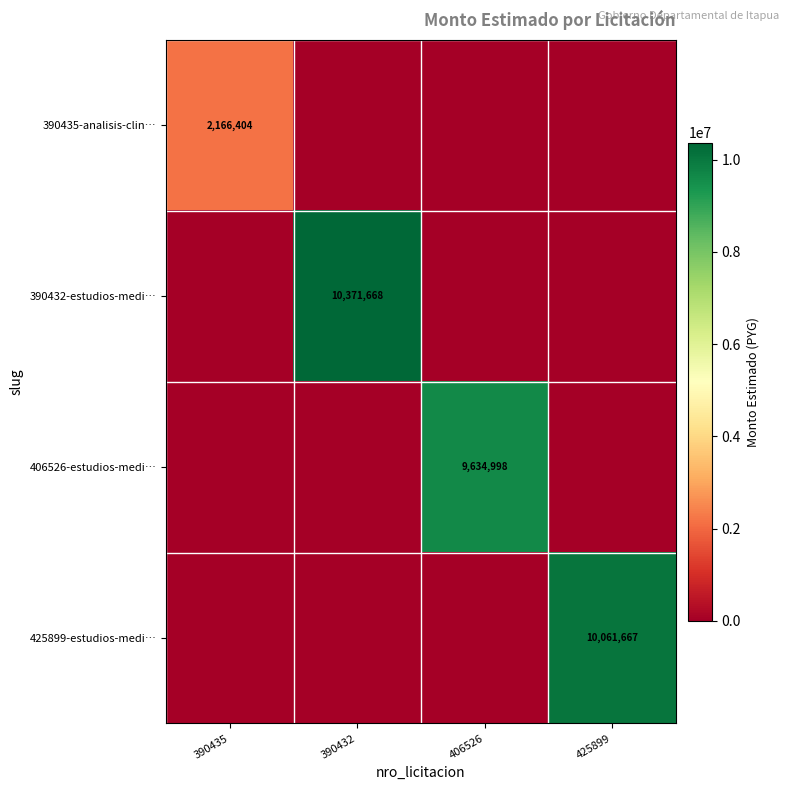

What is the greatest value displayed?

10371668